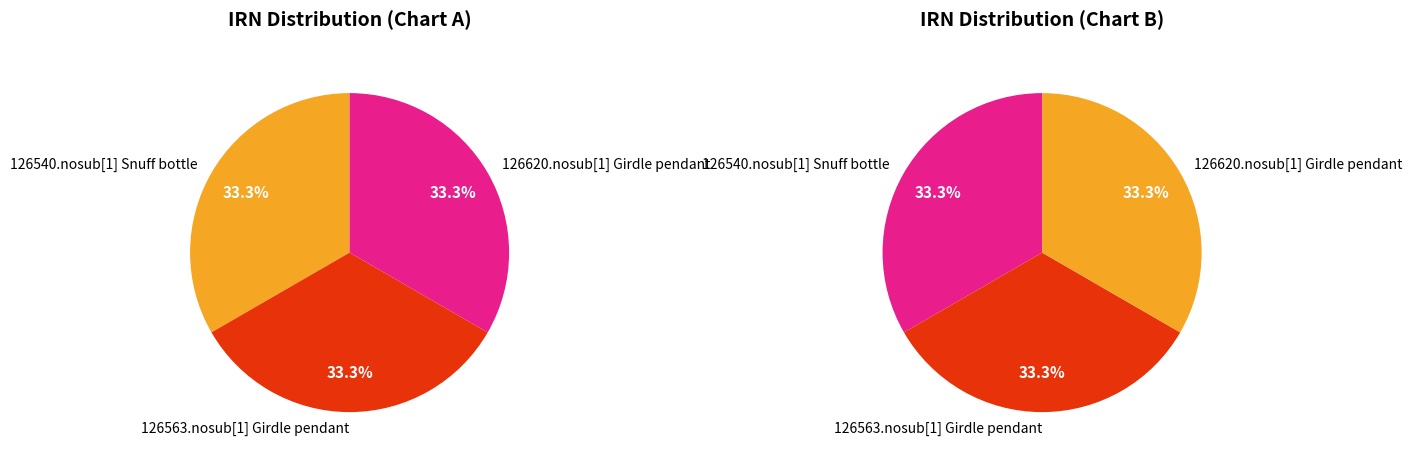

The 126563.nosub[1] Girdle pendant slice represents 47% of the pie. True or false?

False